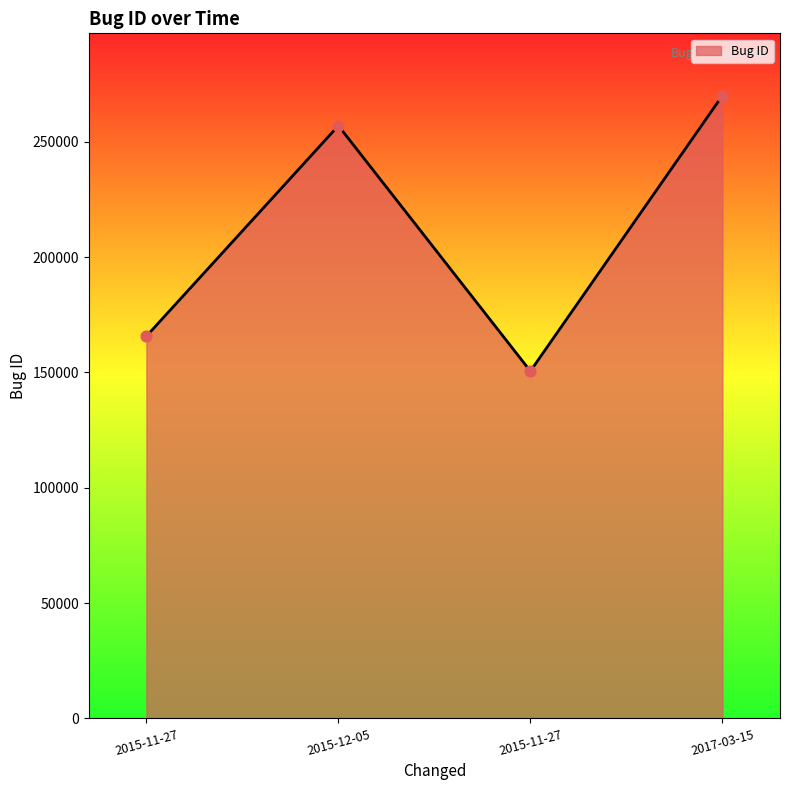

Which has a higher value, 2015-12-05 or 2017-03-15?

2017-03-15